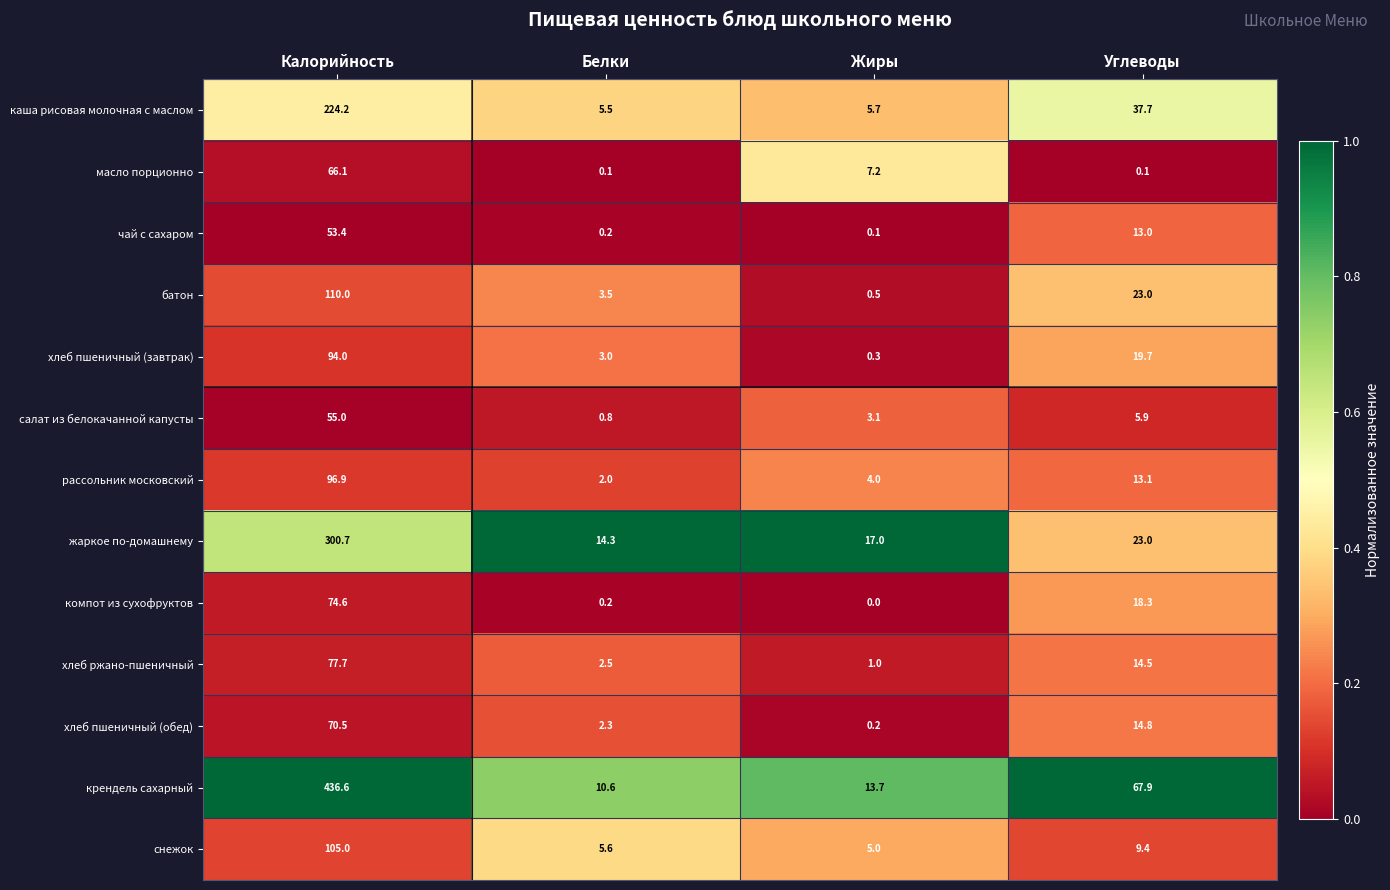

List the series in order of their peak value, highest first.

крендель сахарный, жаркое по-домашнему, каша рисовая молочная с маслом, батон, снежок, рассольник московский, хлеб пшеничный (завтрак), хлеб ржано-пшеничный, компот из сухофруктов, хлеб пшеничный (обед), масло порционно, салат из белокачанной капусты, чай с сахаром